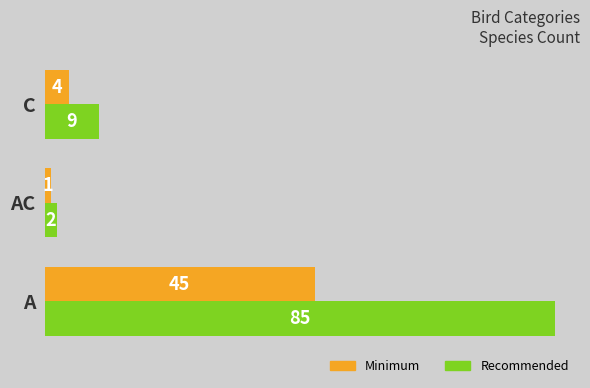

Which series has the largest range (max minus min)?

Recommended